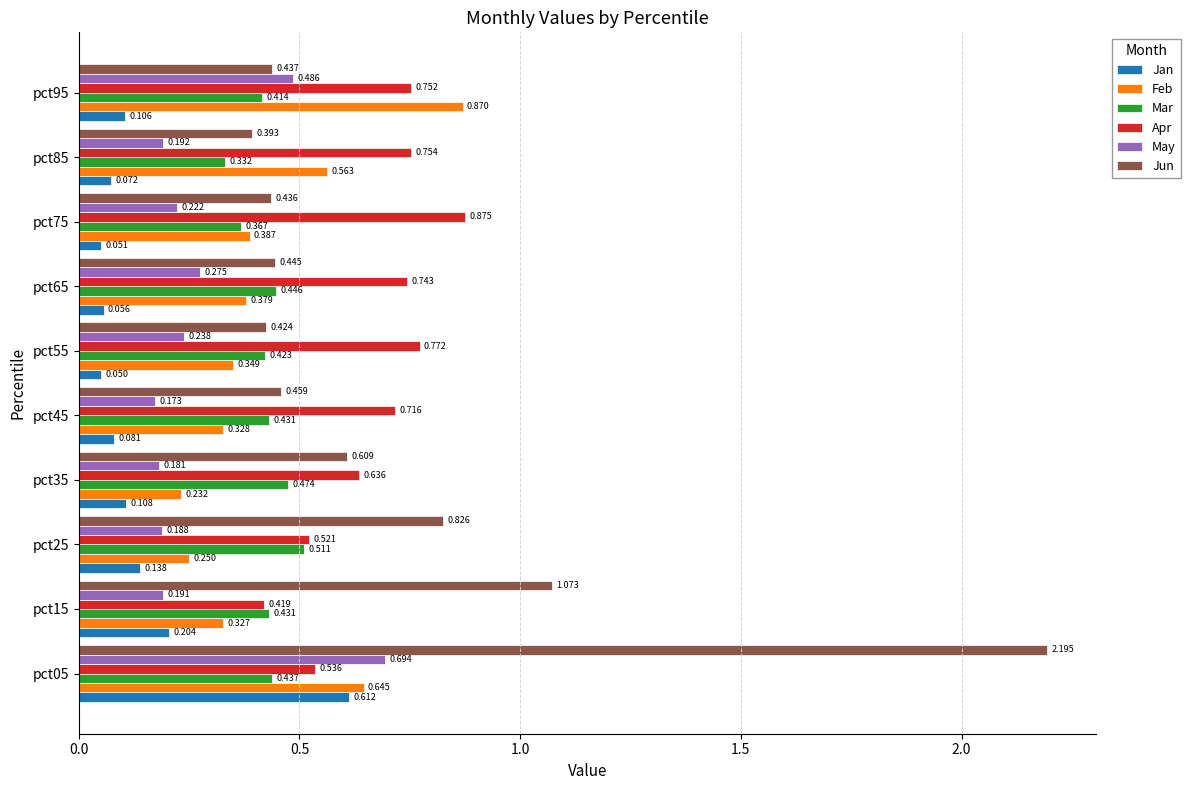

Is the value of Jun at pct85 greater than the value of Mar at pct95?

No